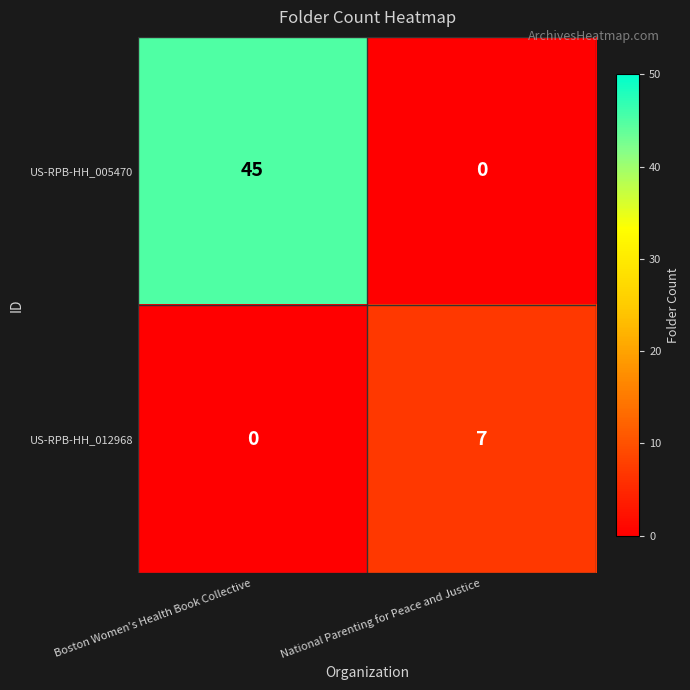

Which series has the largest total across all categories?

US-RPB-HH_005470